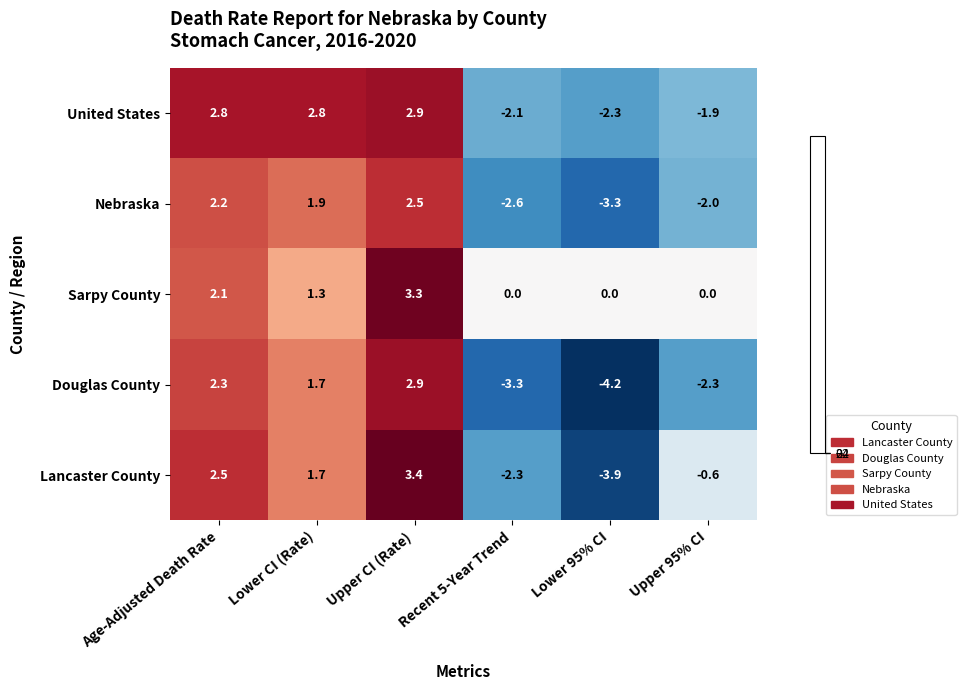

What is the maximum value shown in the chart?

3.4